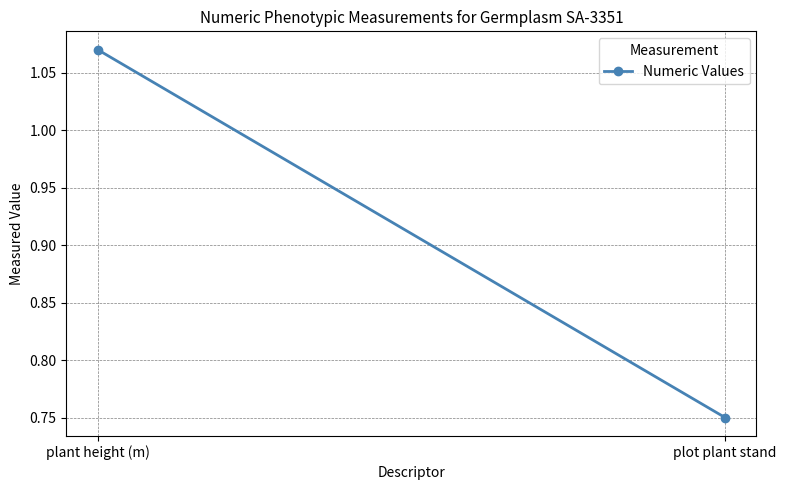

Rank the categories by value from lowest to highest.

plot plant stand, plant height (m)